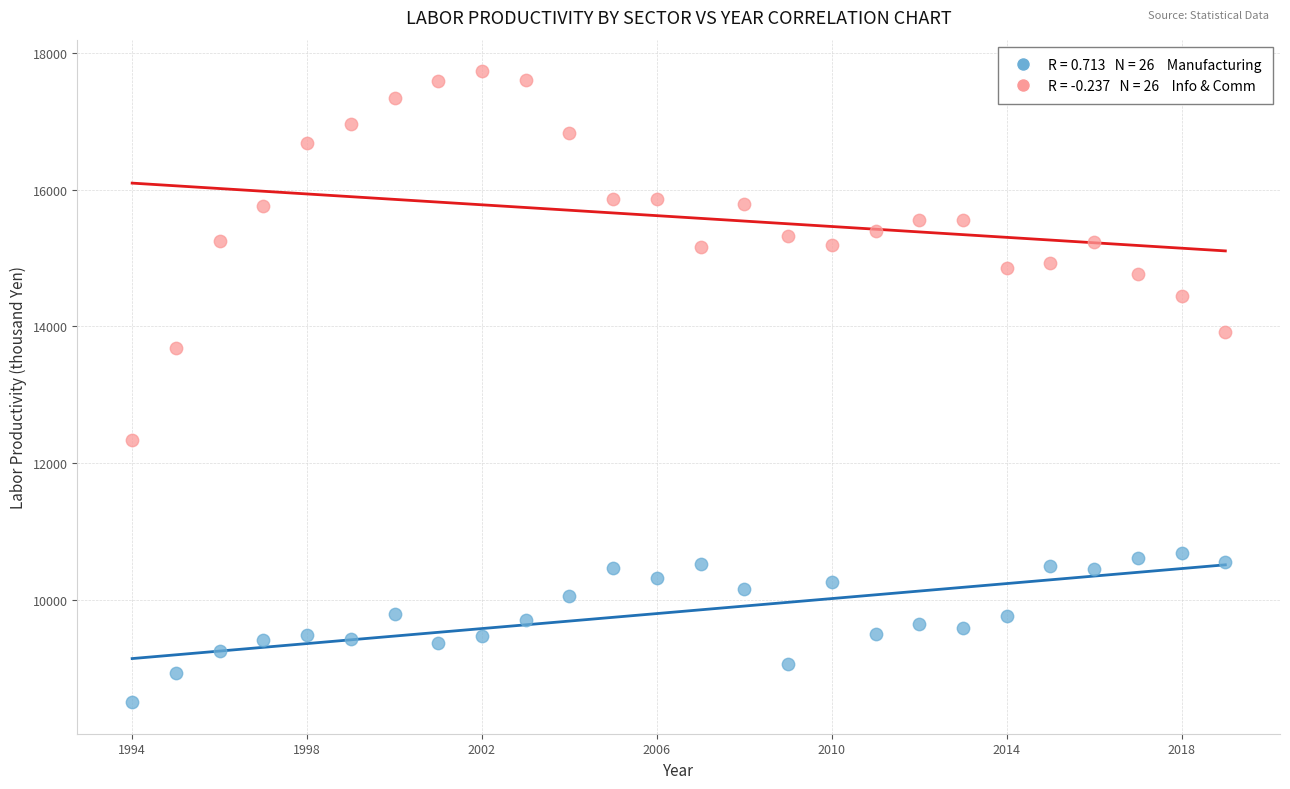

Across all data points, what is the range of X values (max minus min)?

25.0